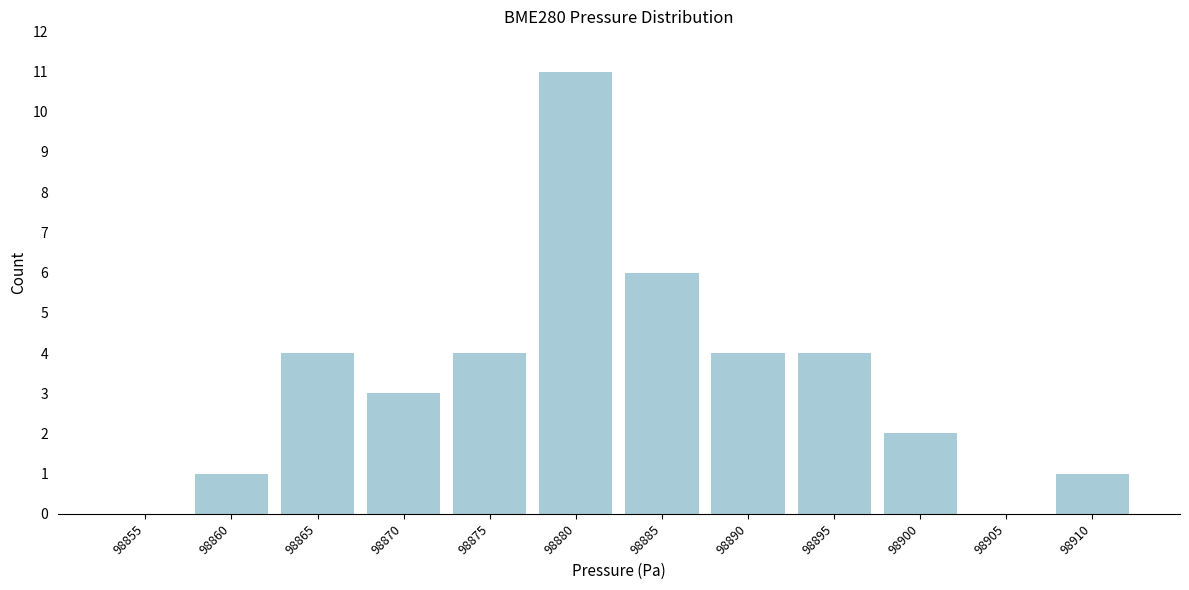

Reading left to right, what are all the values shown in this chart?

98855=0	98860=1	98865=4	98870=3	98875=4	98880=11	98885=6	98890=4	98895=4	98900=2	98905=0	98910=1